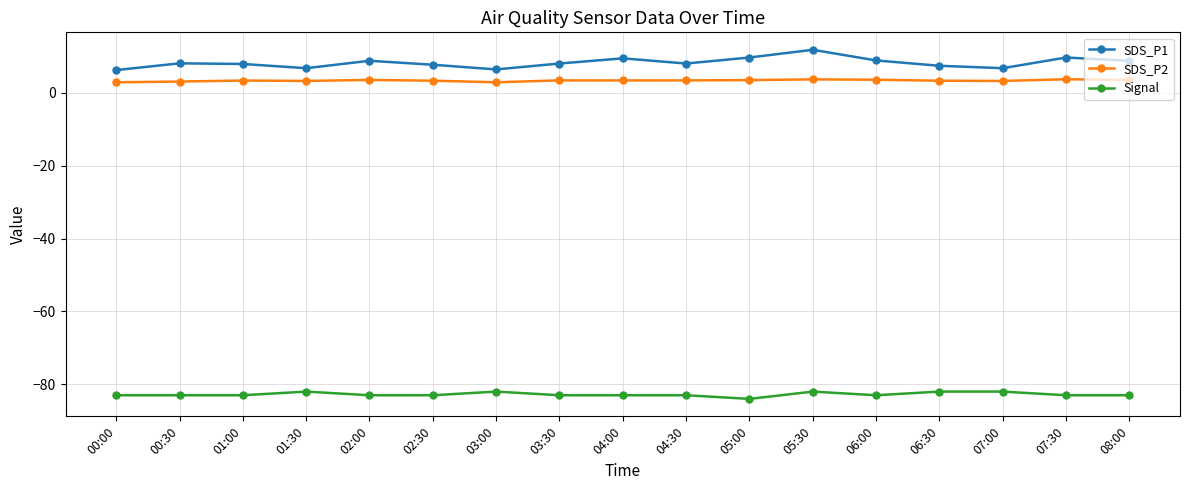

At which label is Signal closest to -83?

00:00